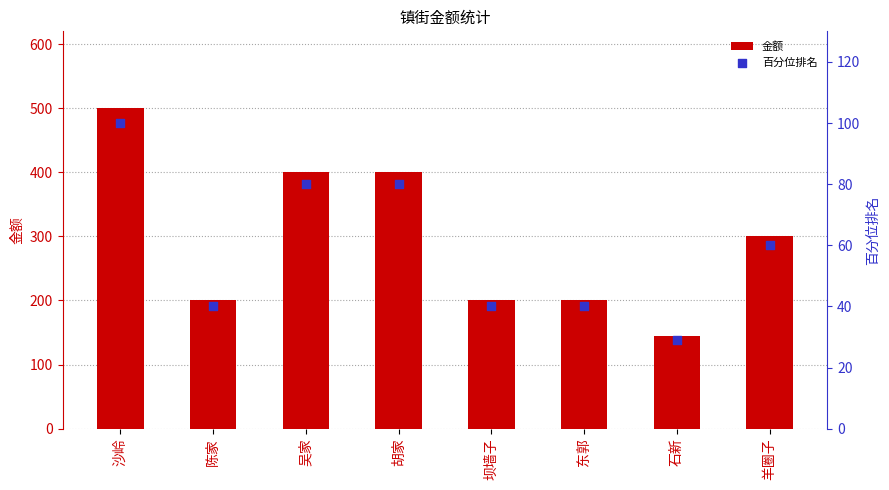

What are all the series names shown in the legend?

金额, 百分位排名